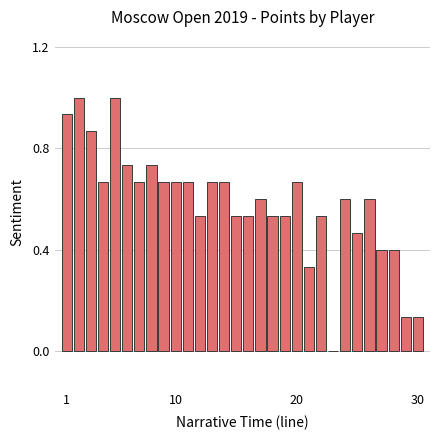

What is the sum of all values?

17.5